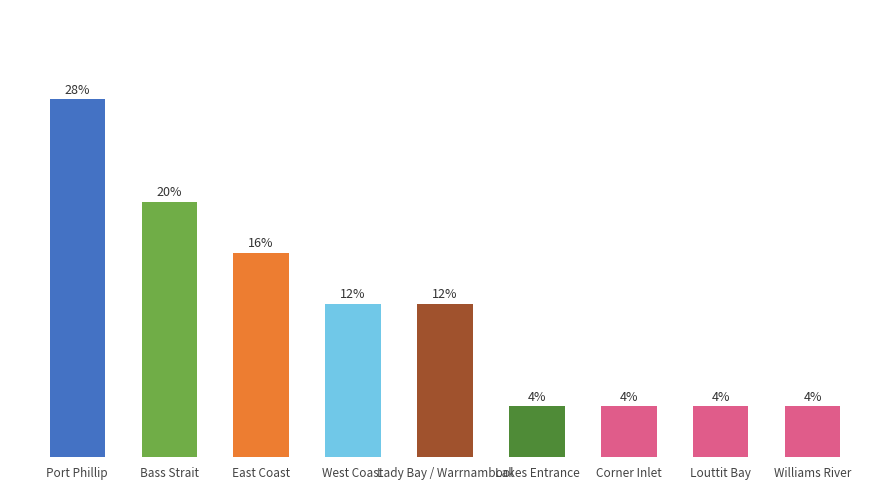

Are the bars horizontal?

No